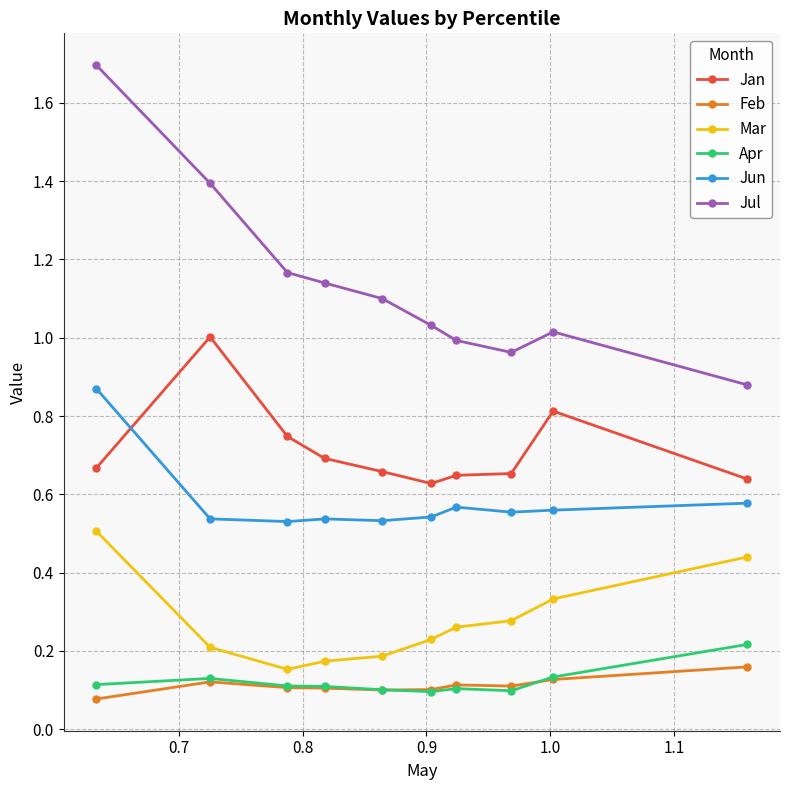

What is the greatest value displayed?

1.7